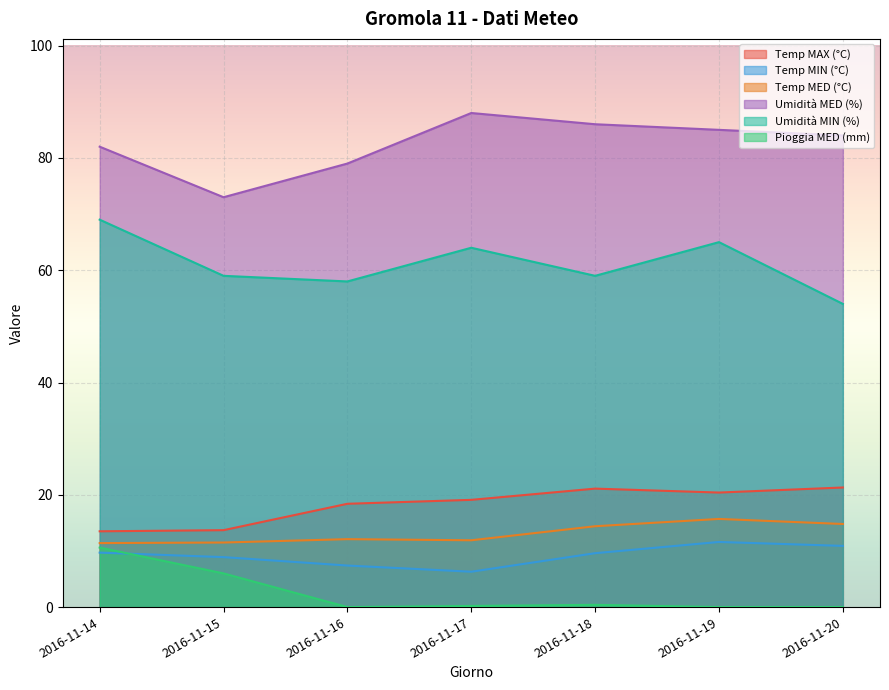

Rank the series at 2016-11-17 from highest to lowest value.

Umidità MED (%), Umidità MIN (%), Temp MAX (°C), Temp MED (°C), Temp MIN (°C), Pioggia MED (mm)